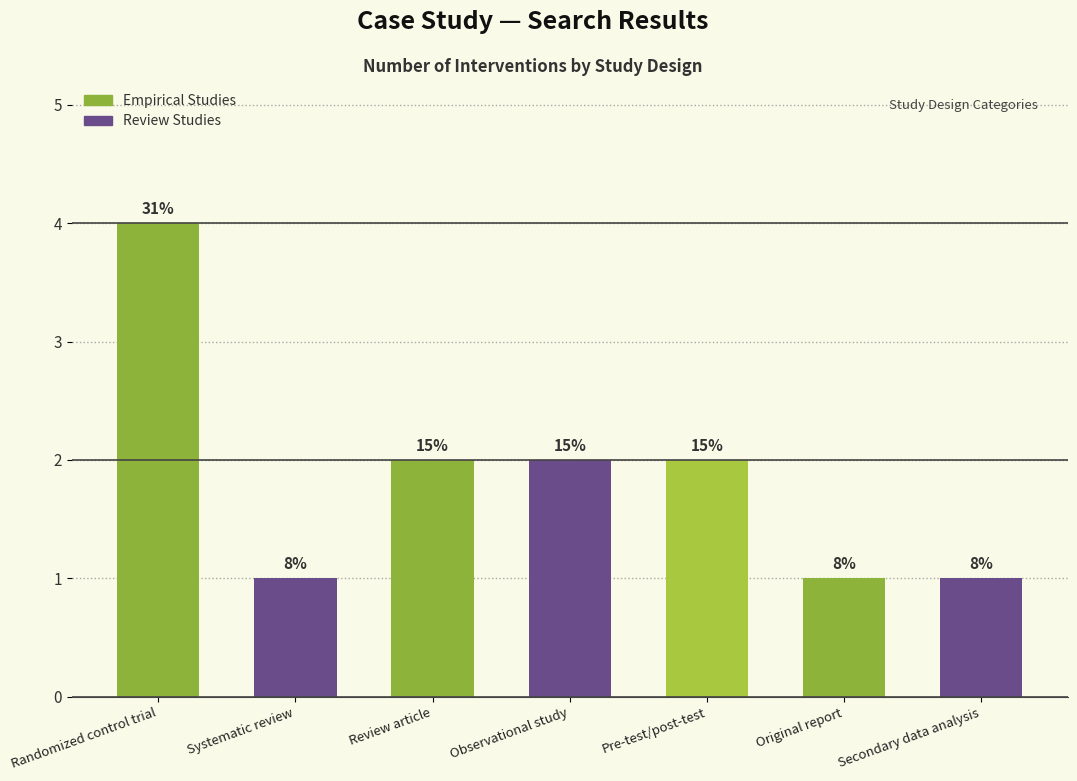

How many values are between 1 and 2?

6